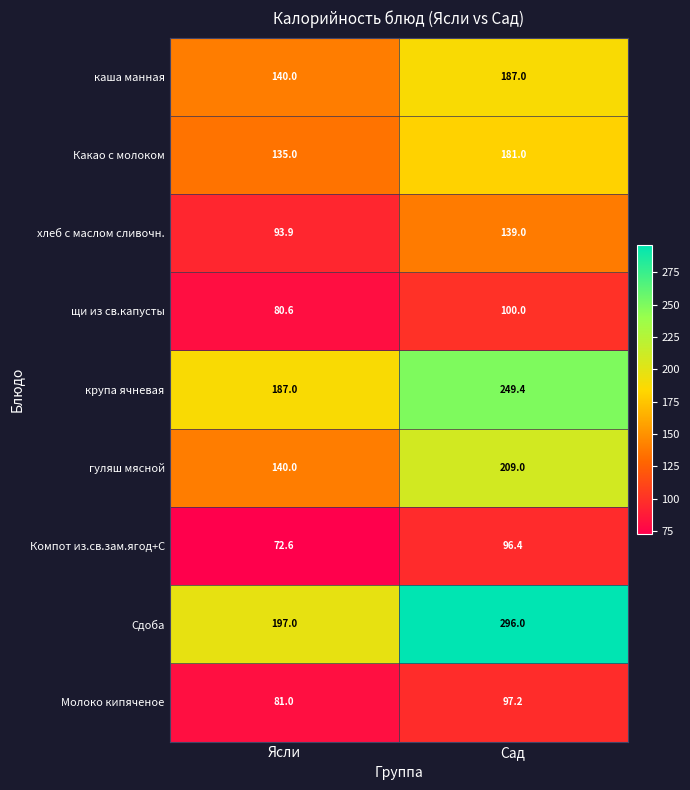

How many series are shown in this chart?

9